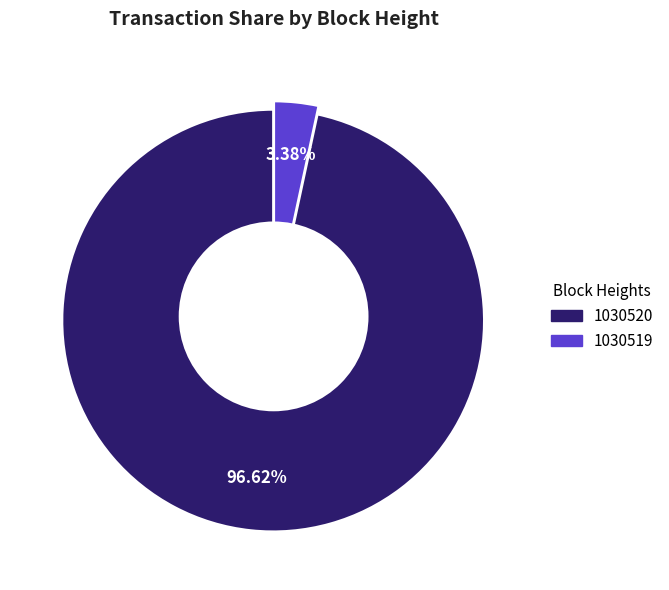

Combined, do 1030519 and 1030520 account for over 50%?

Yes